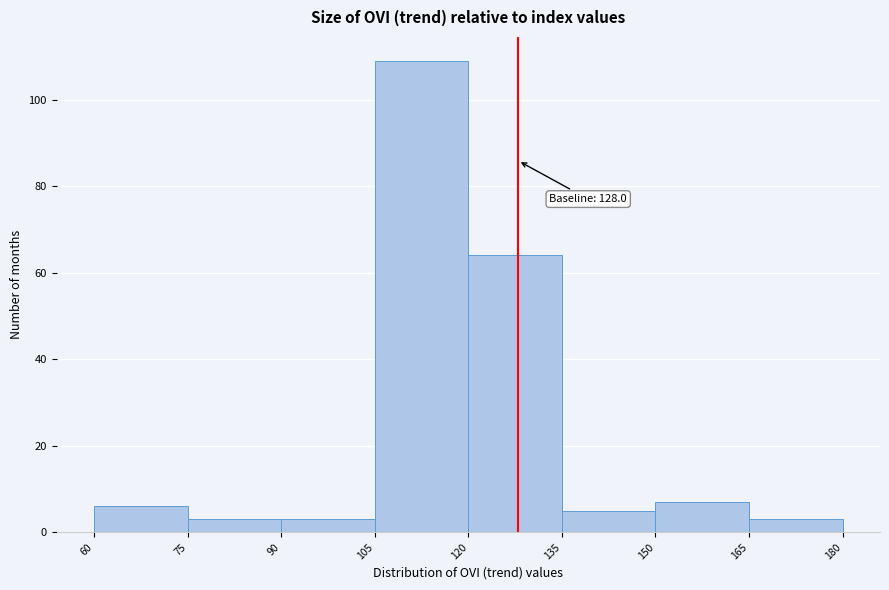

Which range on the x-axis has the tallest bar?

105 to 120